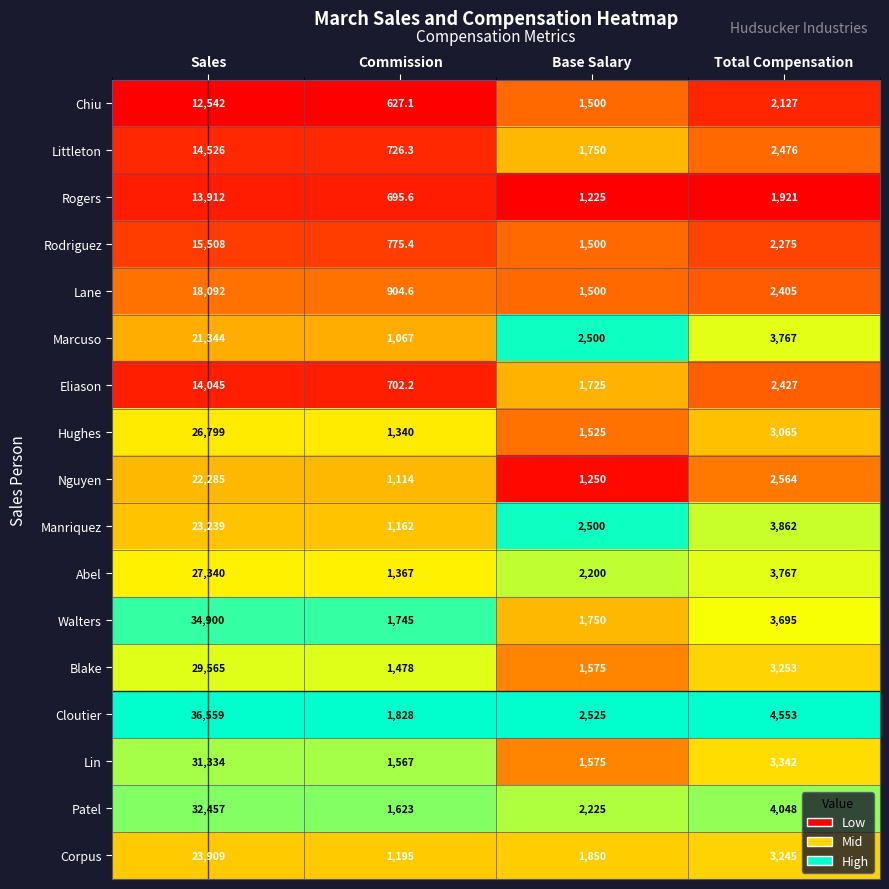

True or false: Corpus has a value of 3199.3 at Base Salary.

False